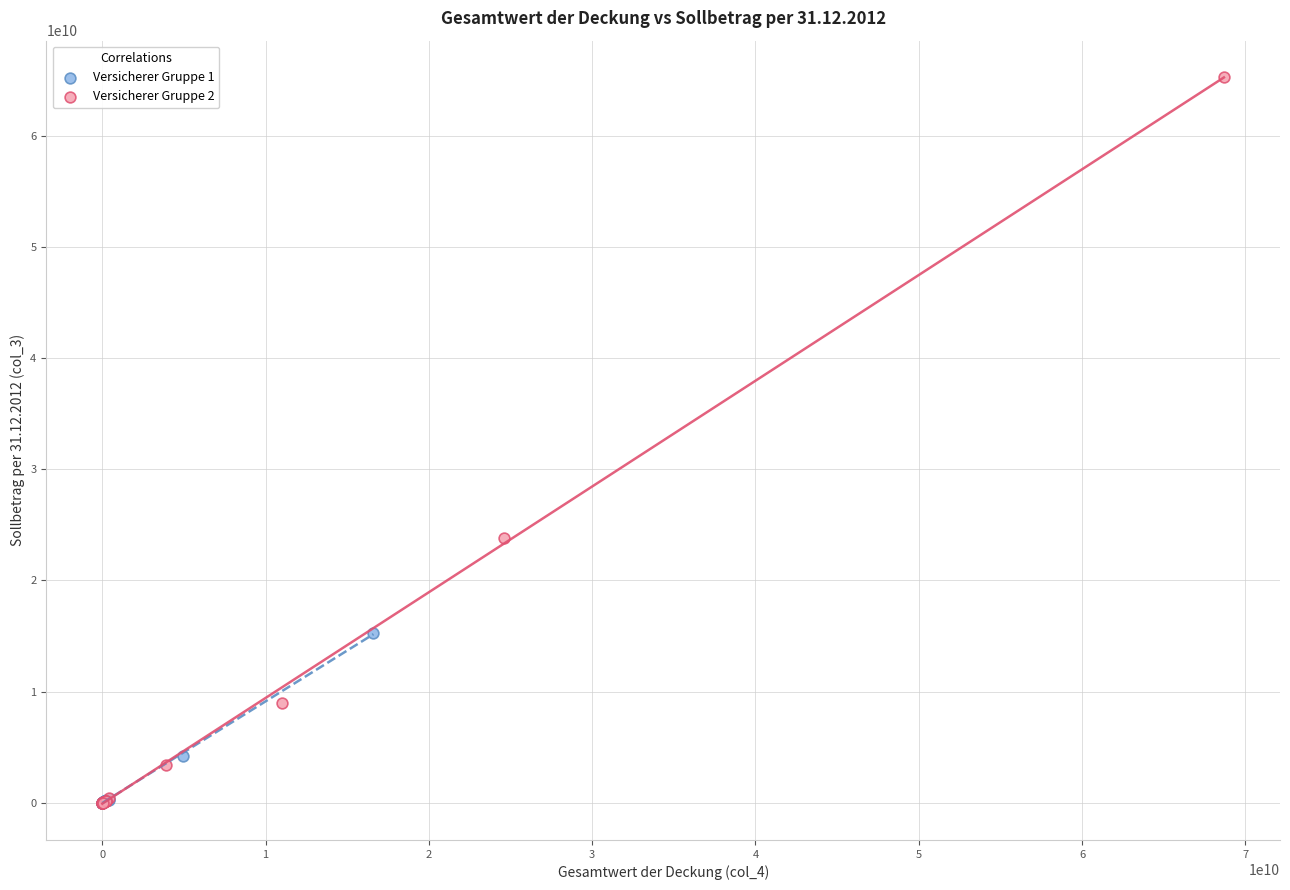

Which series contains the highest Y value?

Versicherer Gruppe 2